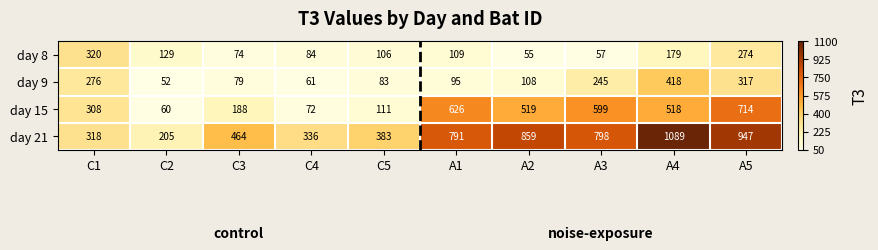

Rank the series at A5 from lowest to highest value.

day 8, day 9, day 15, day 21